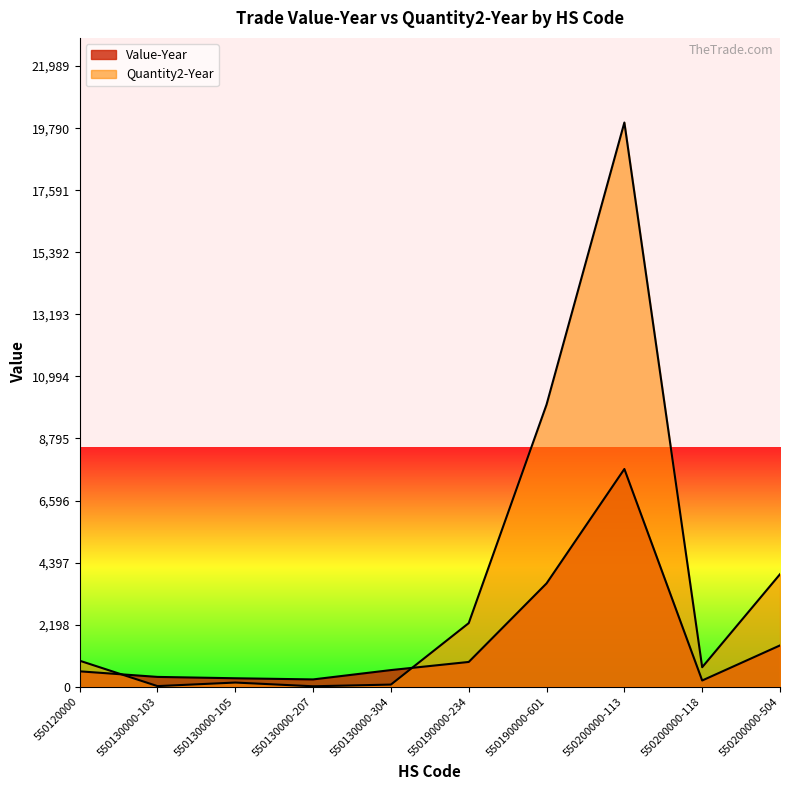

At how many categories does at least one series exceed 2063?

4